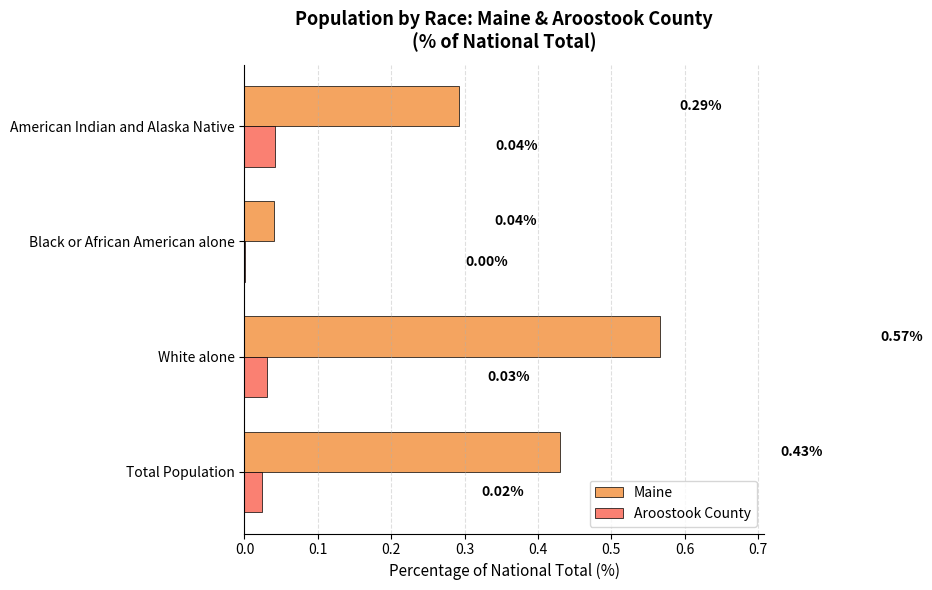

At which category is the sum across all series the highest?

White alone